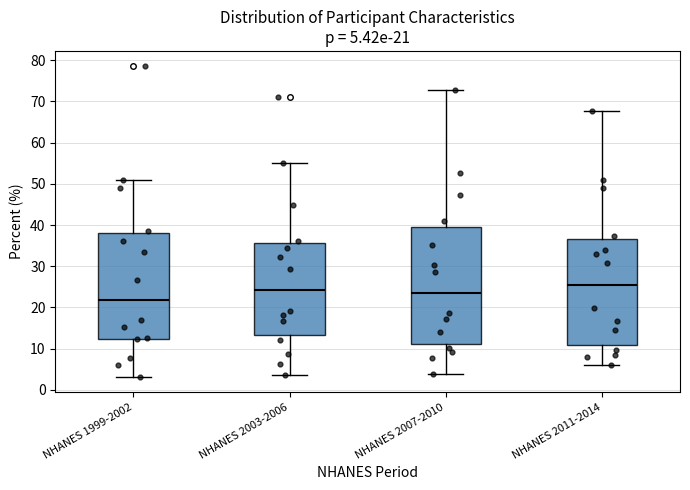

Which box has the highest median line?

NHANES 2011-2014